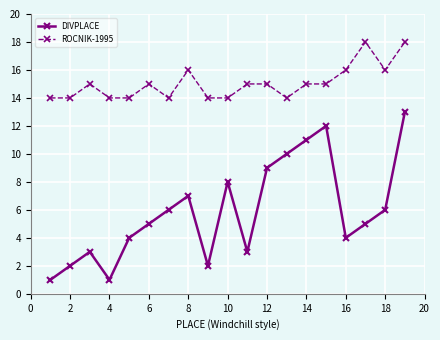

Reading right to left, extract all data points from this chart.

DIVPLACE: 13	6	5	4	12	11	10	9	3	8	2	7	6	5	4	1	3	2	1
ROCNIK-1995: 18	16	18	16	15	15	14	15	15	14	14	16	14	15	14	14	15	14	14